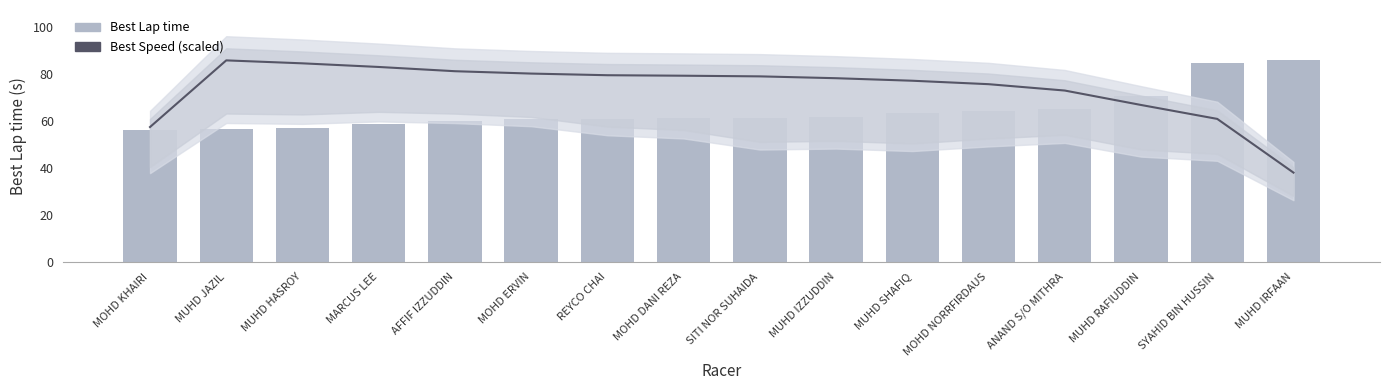

How many values in the Best Speed (scaled) series exceed 79?

8